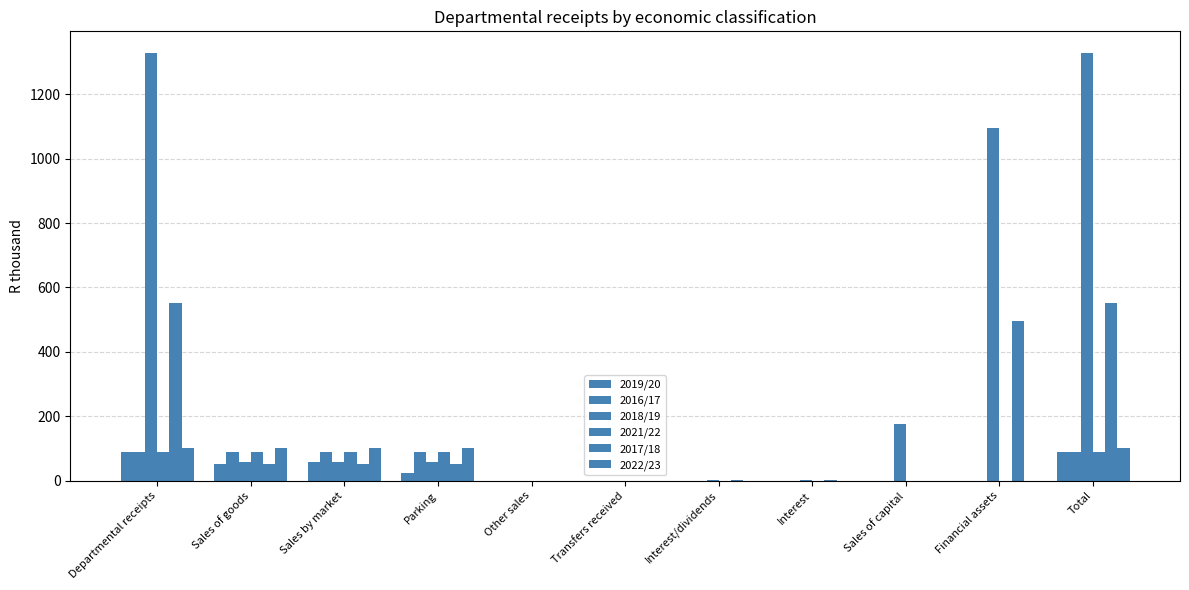

Count the number of data series in this chart.

6